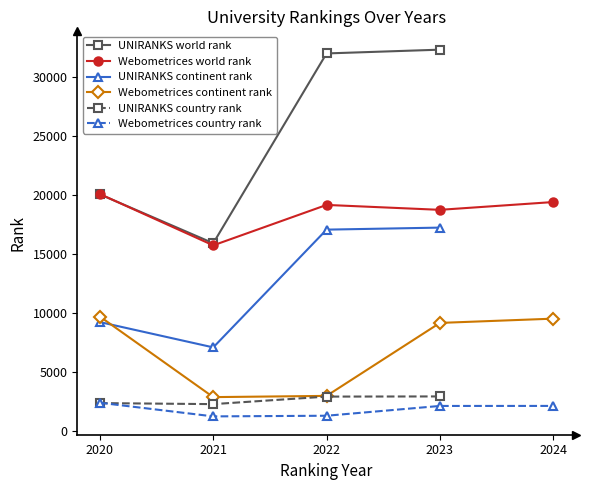

Does the chart display data point markers on the line(s)?

Yes